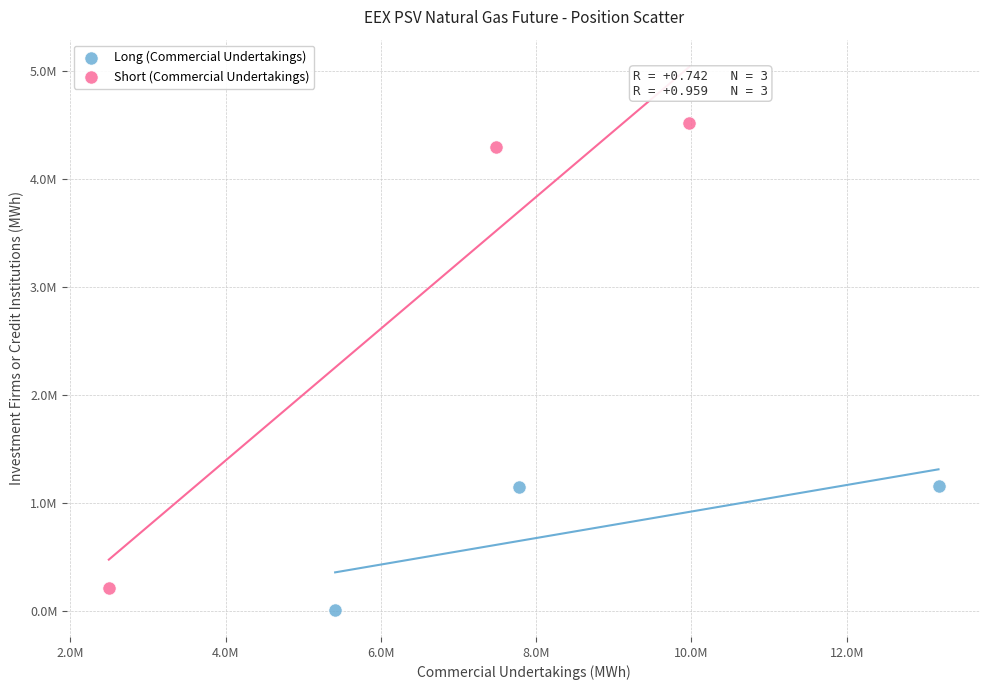

What are all the series names shown in the legend?

Long (Commercial Undertakings), Short (Commercial Undertakings)